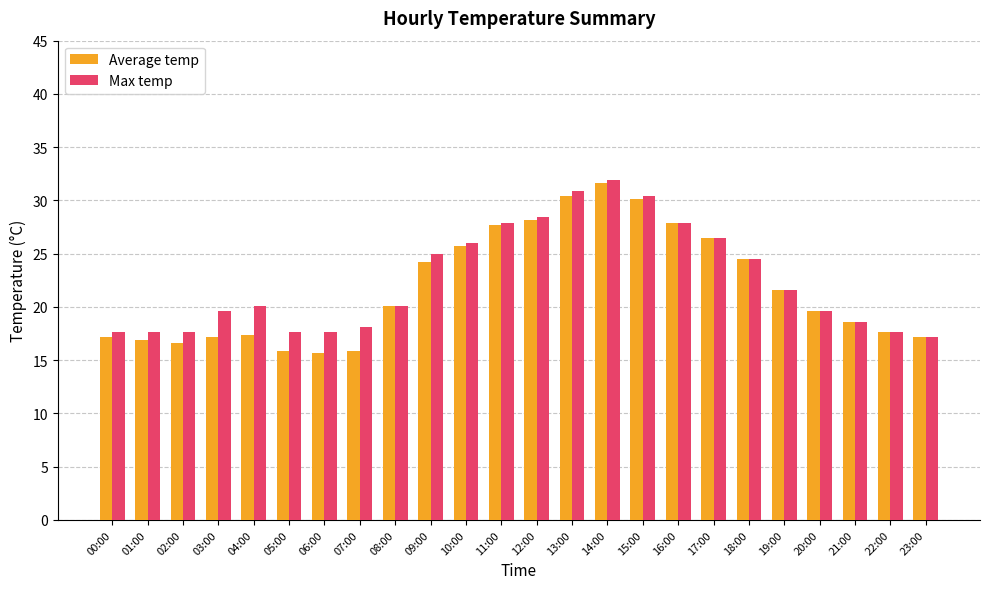

The value of Average temp at 18:00 is 7.0. True or false?

False